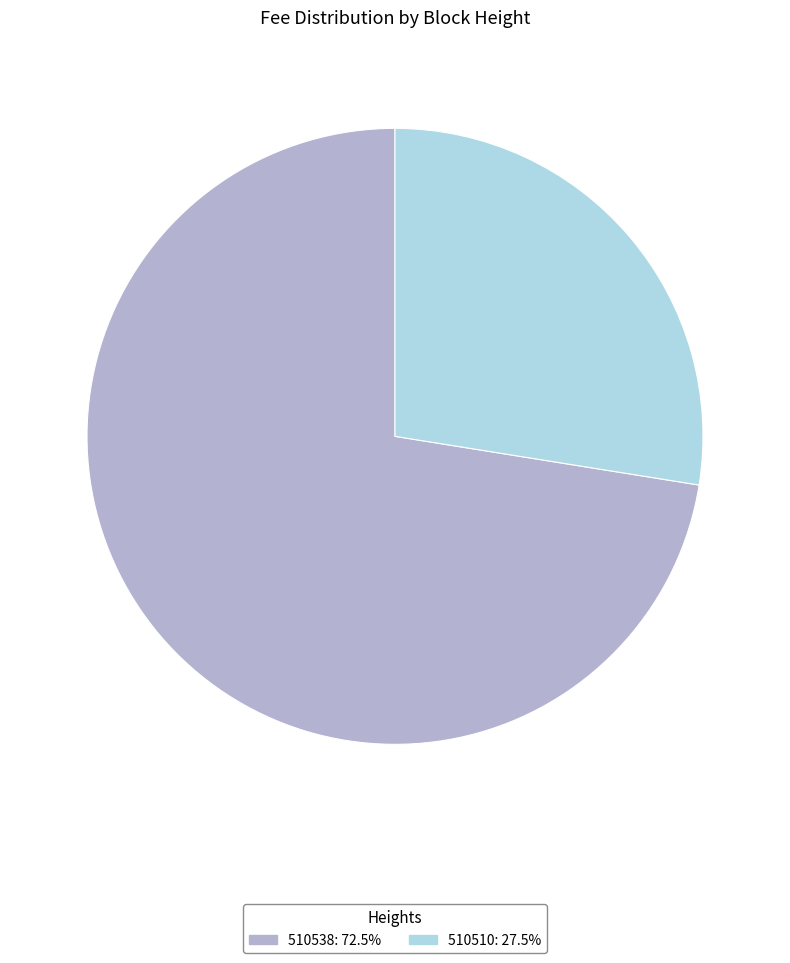

Rank the categories by value from lowest to highest.

510510, 510538